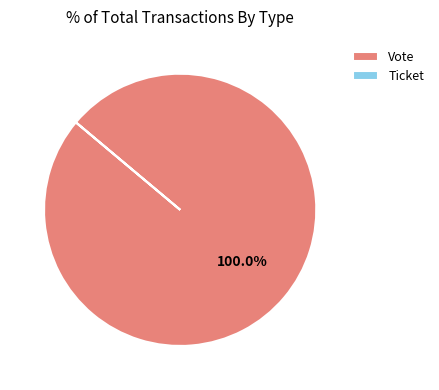

Which slice is the largest?

Vote